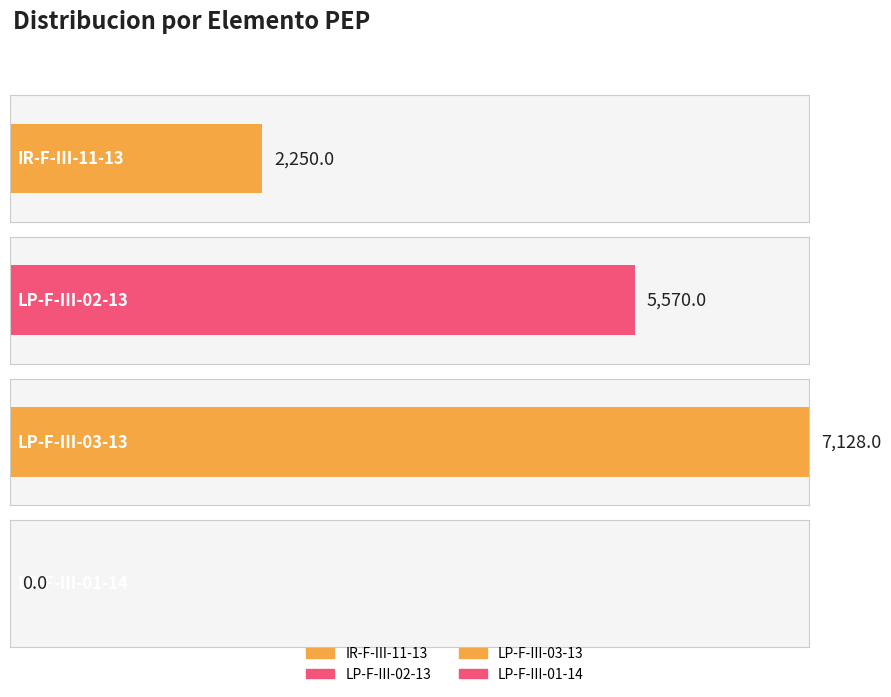

What is the label of the 3rd bar from the right?

LP-F-III-02-13